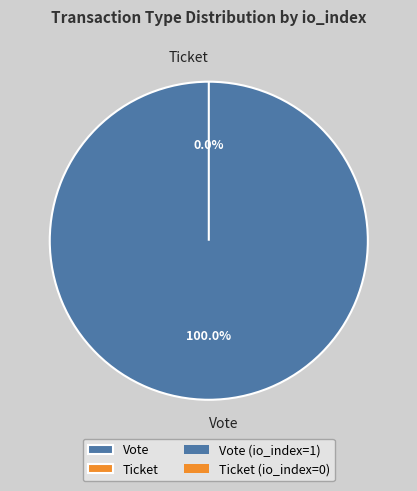

To the nearest percent, what is the difference between the Vote and Ticket slice percentages?

100%